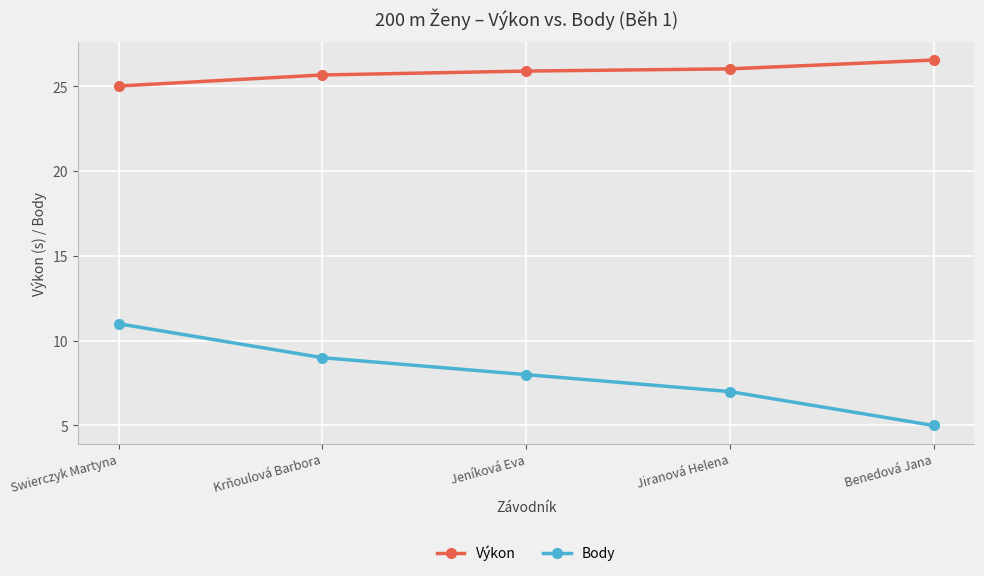

How many lines are shown in the chart?

2